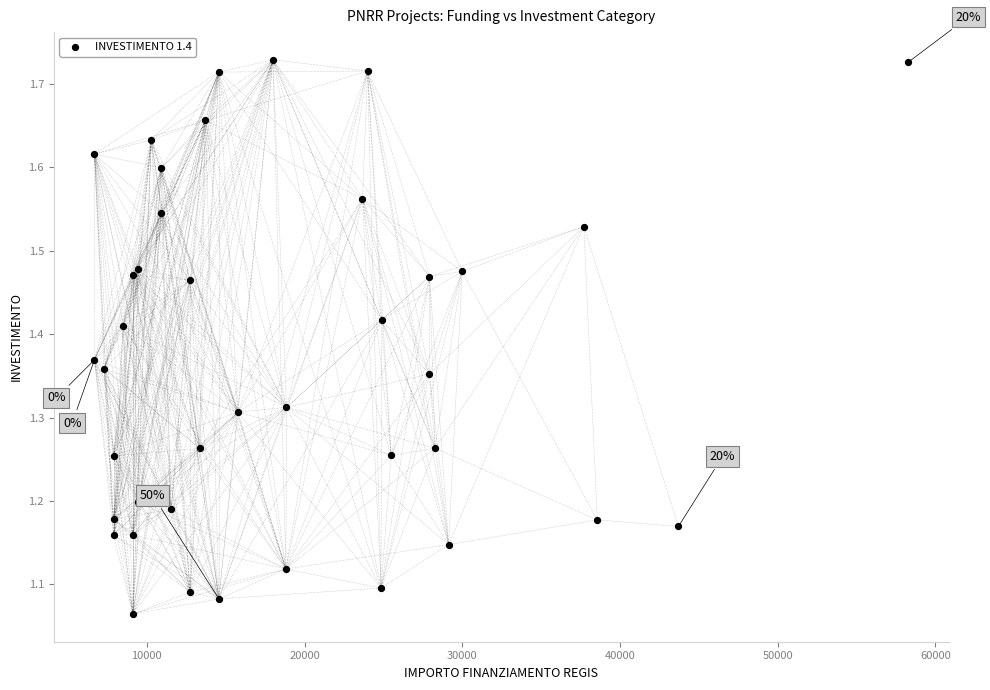

What is the range of Y values (max minus min)?

0.7